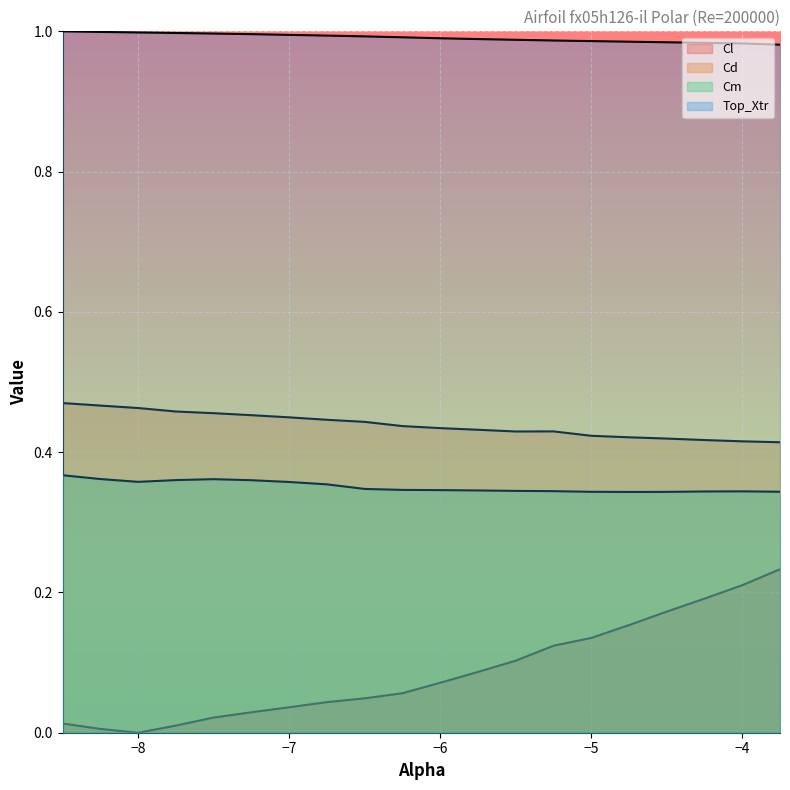

True or false: Top_Xtr has more than 0 interior local peaks.

False